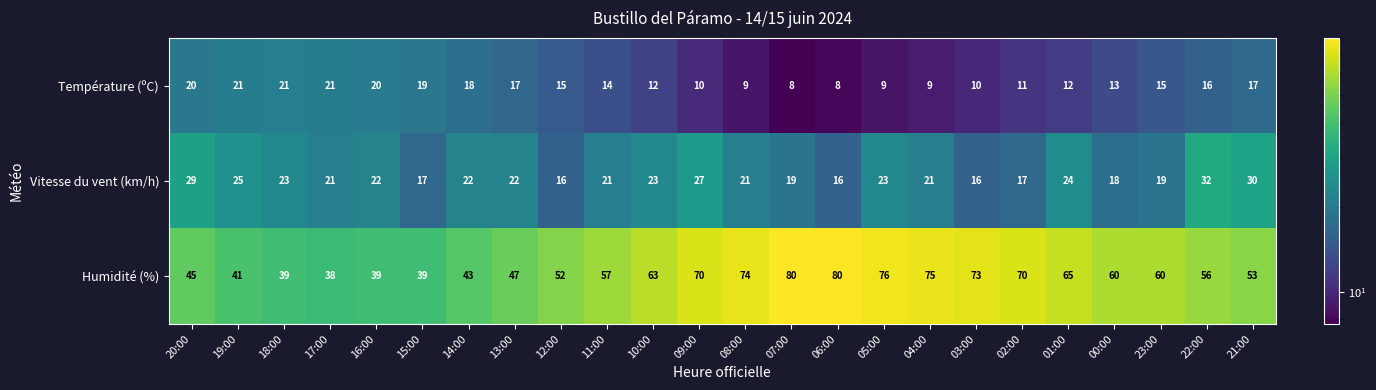

Which series has the largest range (max minus min)?

Humidité (%)